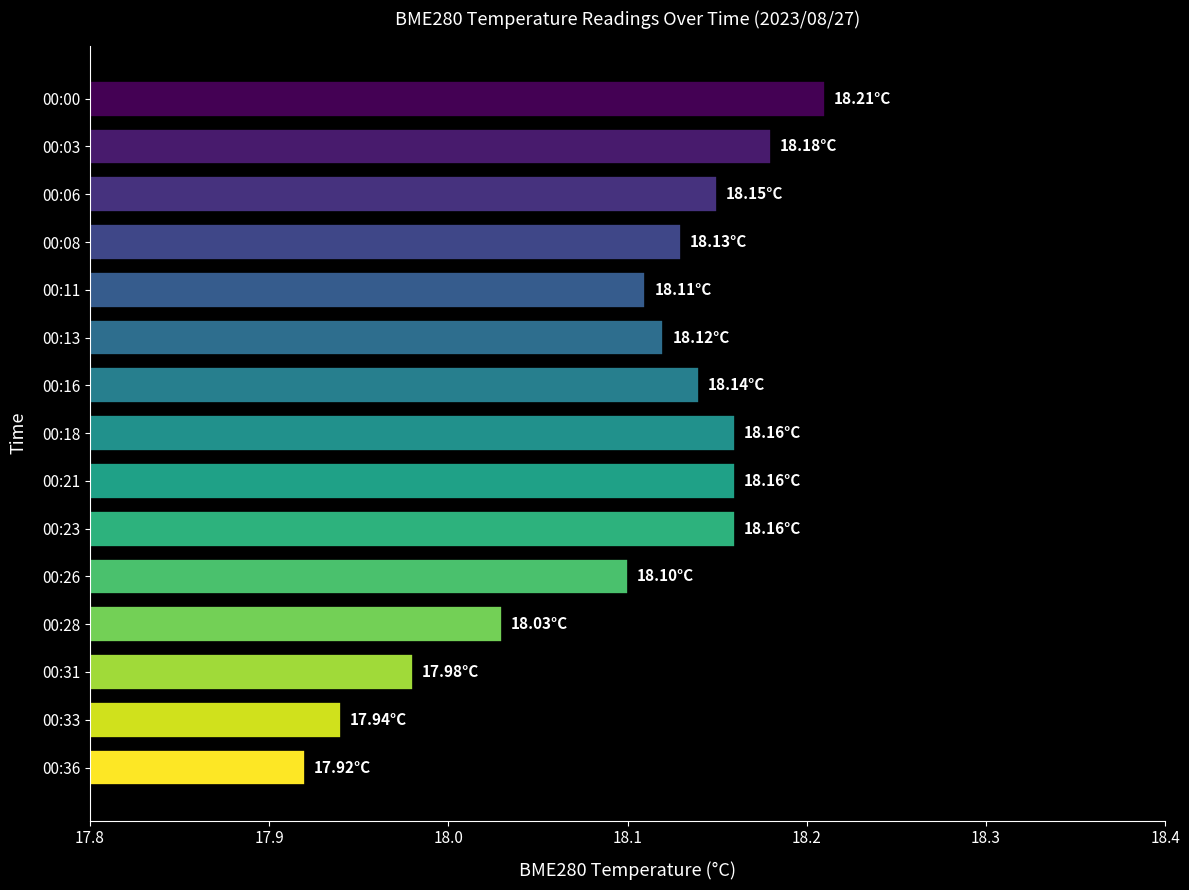

Which has a higher value, 00:31 or 00:03?

00:03